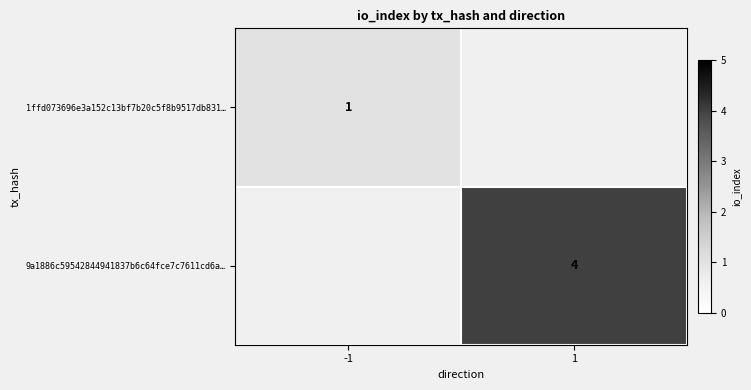

At how many categories does at least one series exceed 1?

1